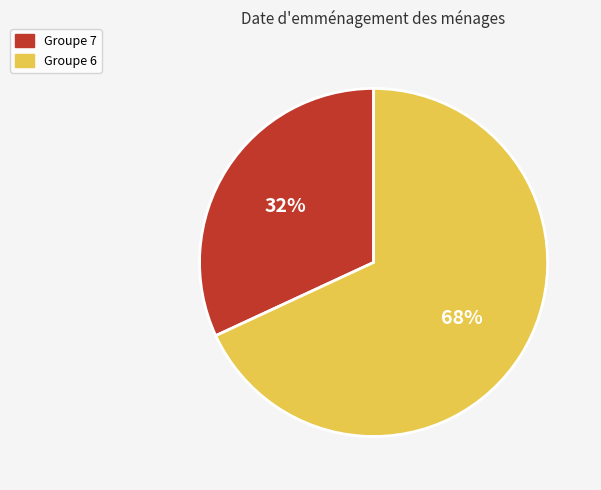

Count the number of slices in the pie.

2